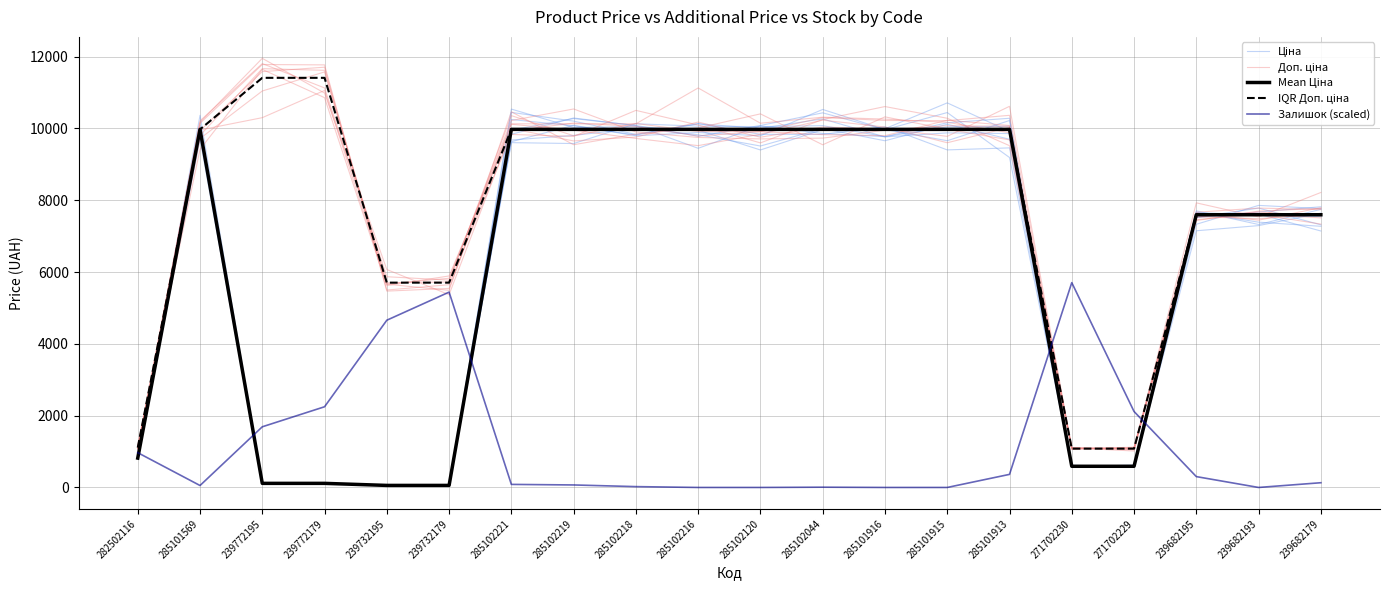

At 285102218, list the series in order from smallest to largest.

Залишок (scaled), Ціна, Доп. ціна, Mean Ціна, IQR Доп. ціна